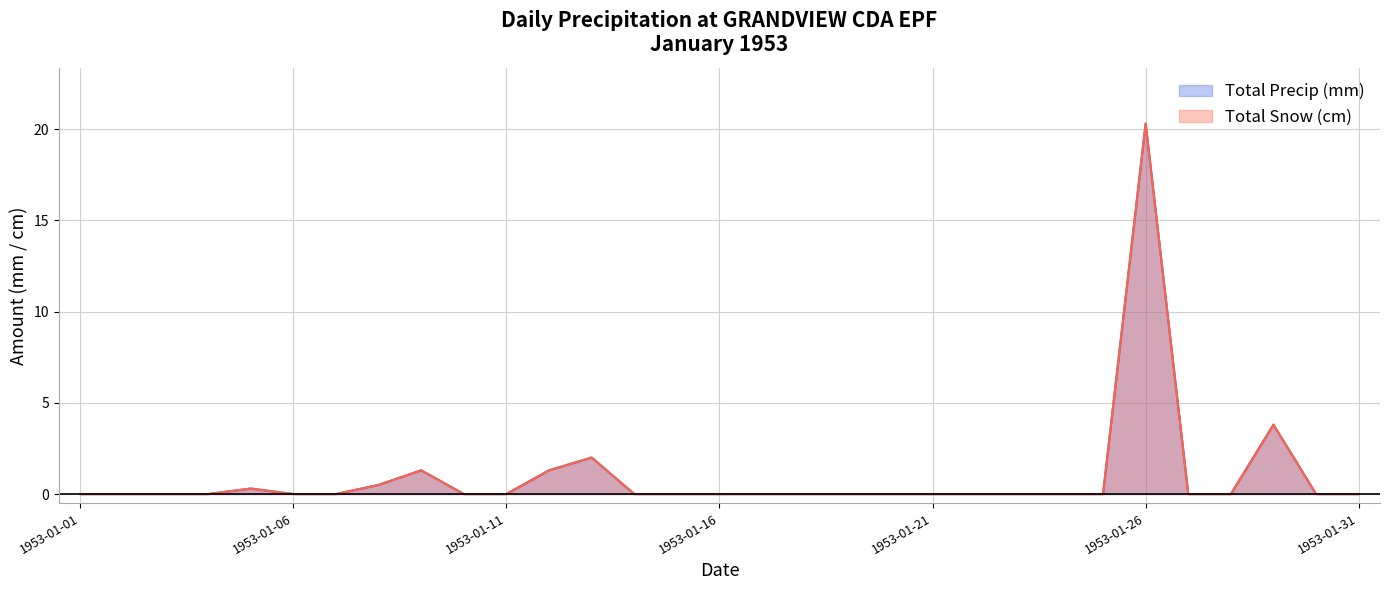

How many categories are shown in the chart?

31